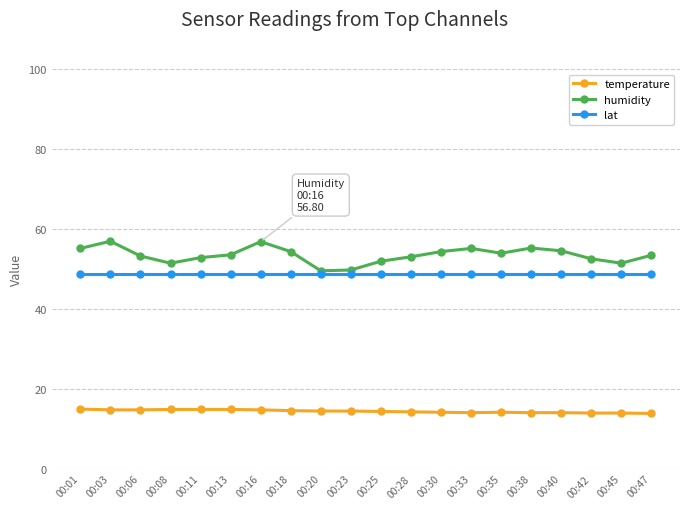

Which series has the largest total across all categories?

humidity